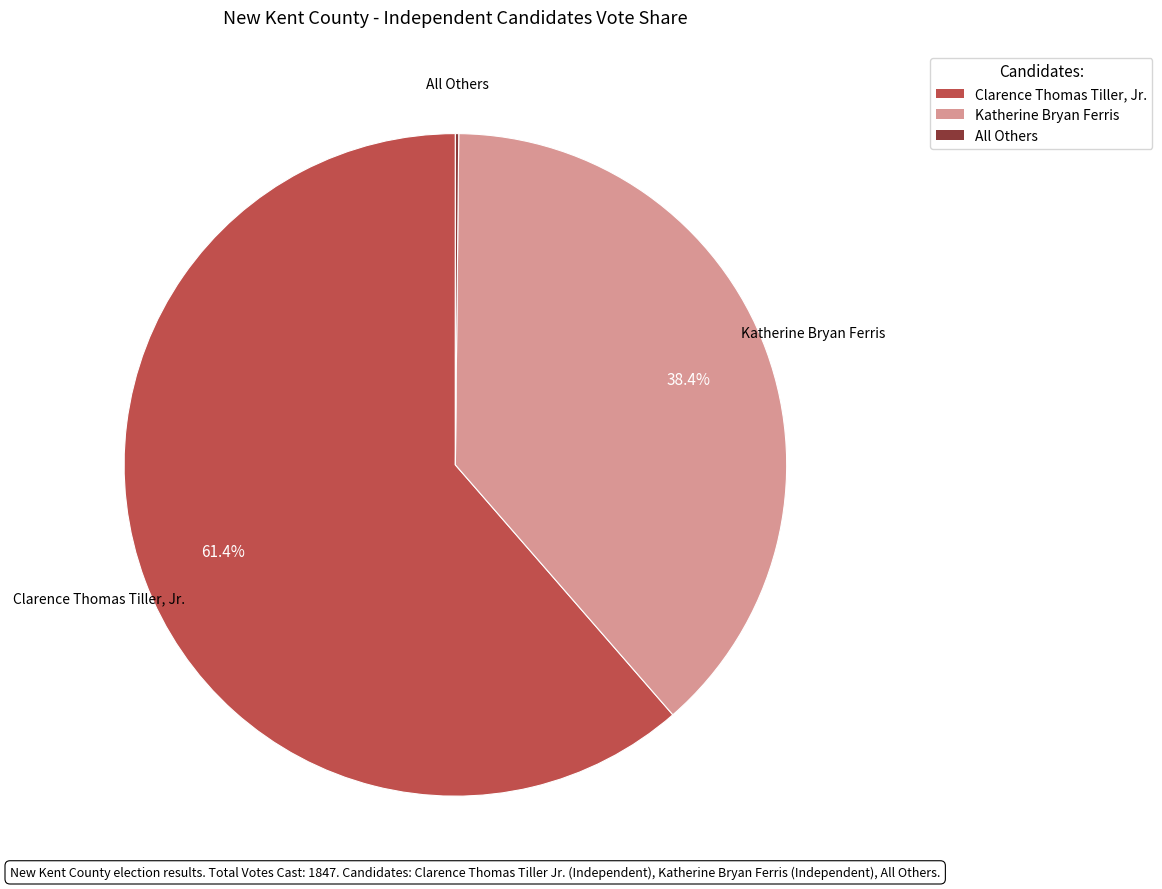

Is it true that Clarence Thomas Tiller, Jr. is 61% of the pie?

True